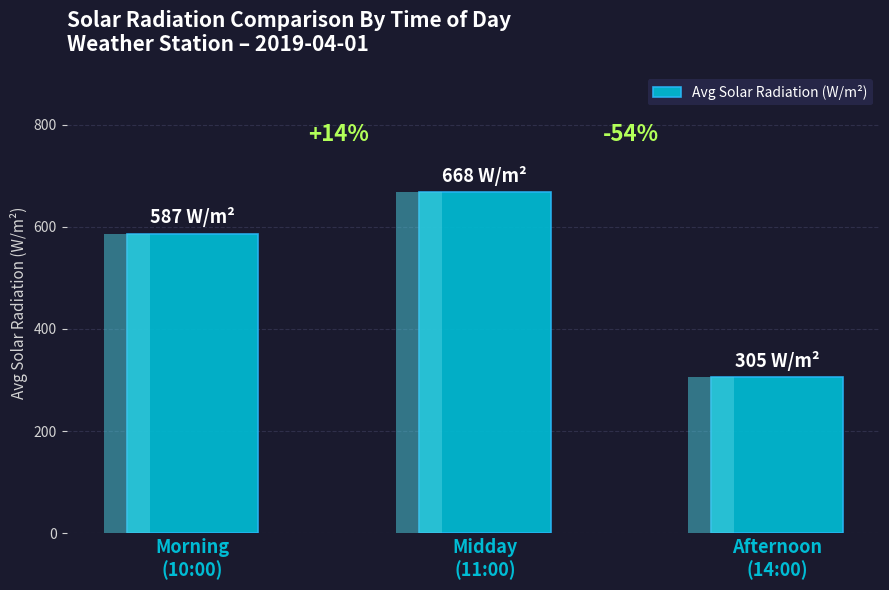

What is the label of the 3rd bar from the right?

Morning
(10:00)